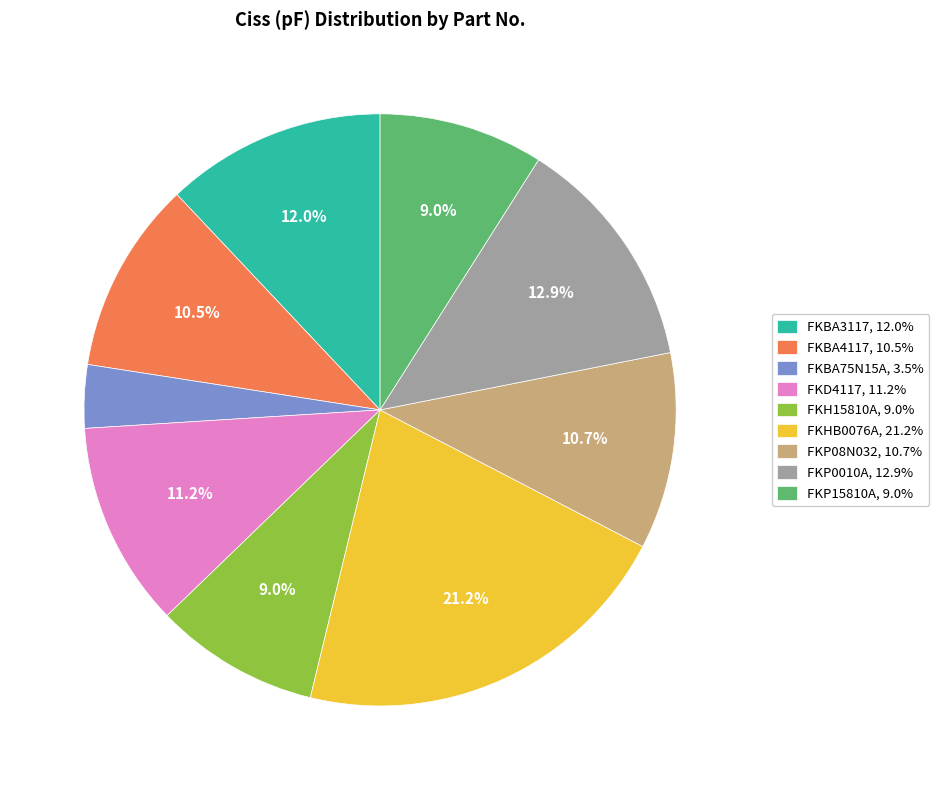

Approximately how many times larger is the value at FKP0010A, 12.9% compared to FKH15810A, 9.0%?

1.4